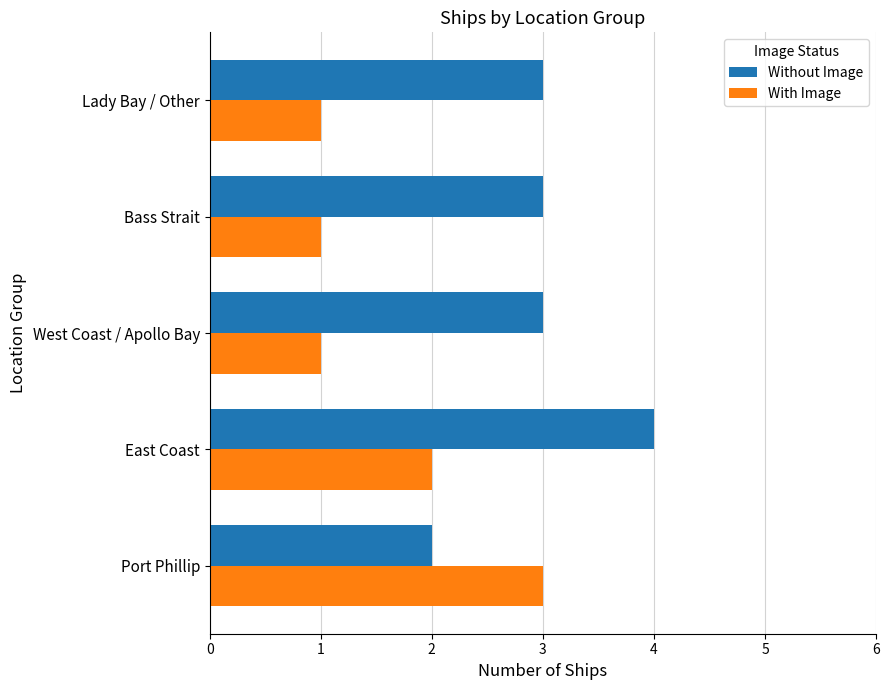

The value of Without Image at Bass Strait is 3. True or false?

True